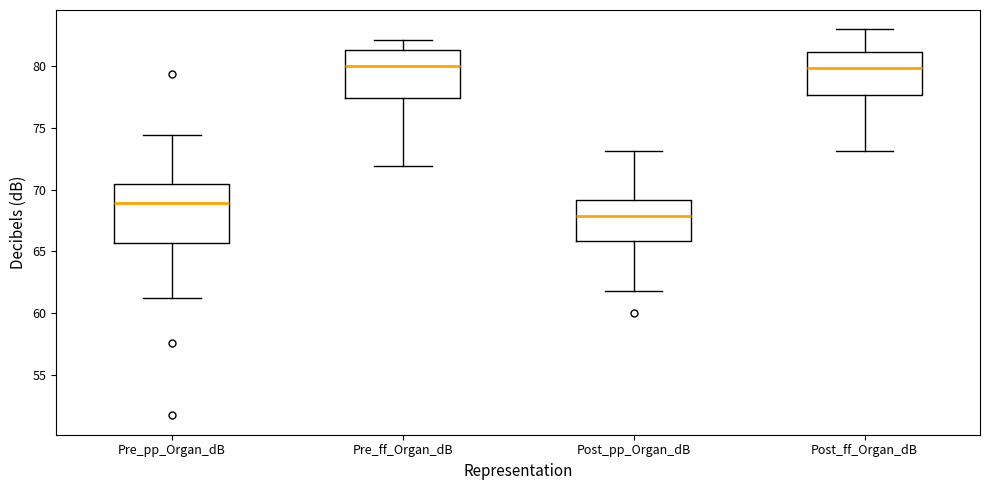

Where does the median line of the box for Post_pp_Organ_dB sit on the y-axis? The values are not printed on the chart, so give them approximately, as read against the axis.

68.0